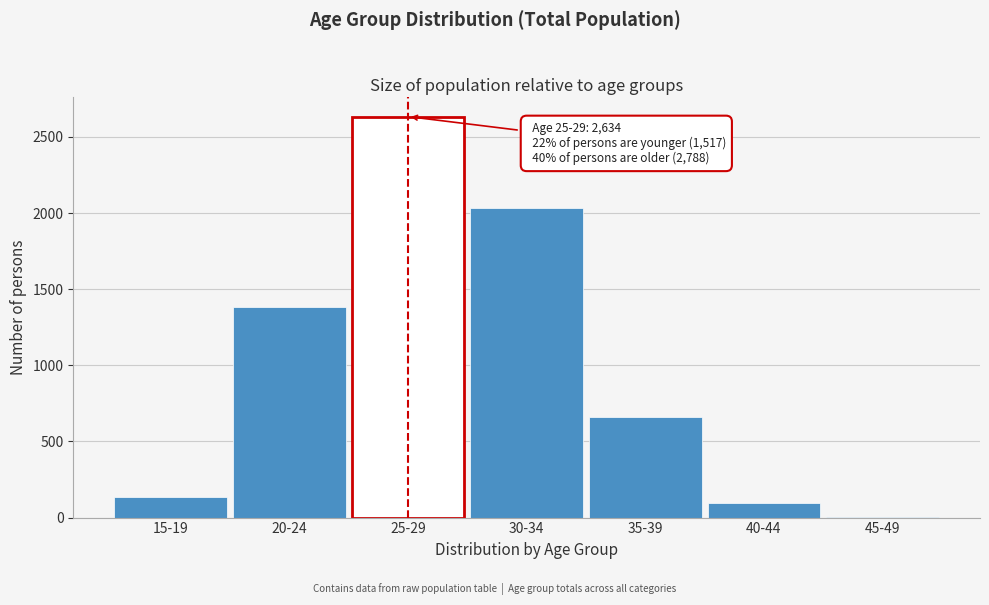

Reading left to right, what are all the values shown in this chart?

15-19=133	20-24=1384	25-29=2634	30-34=2032	35-39=659	40-44=94	45-49=3